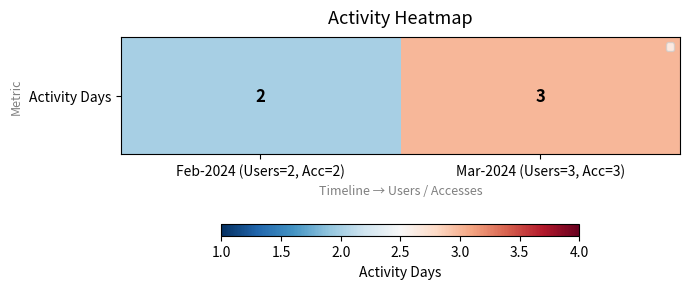

What is the sum of all values?

5